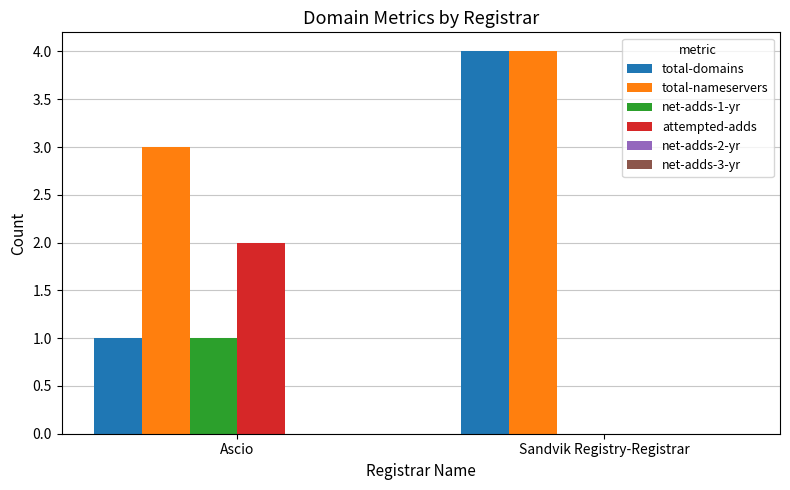

Is the value of attempted-adds at Sandvik Registry-Registrar greater than the value of total-domains at Sandvik Registry-Registrar?

No